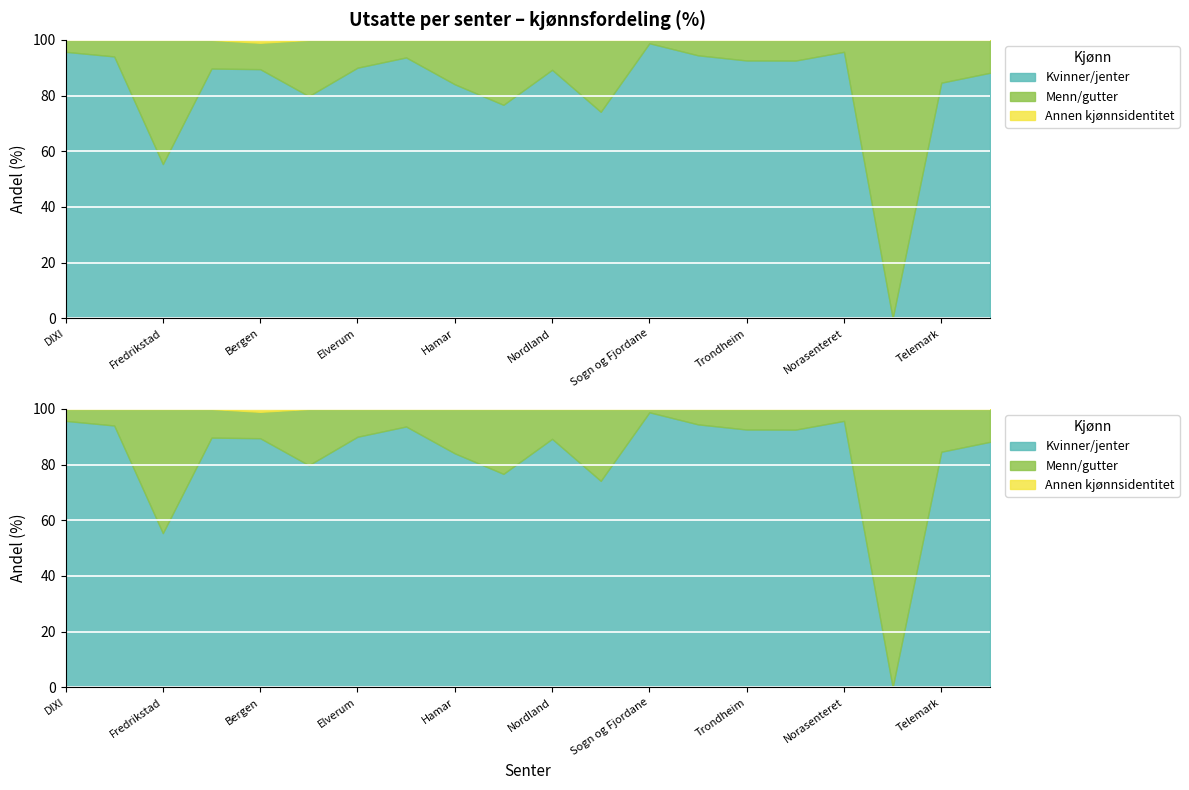

After their last crossing, which series has the higher values: Menn/gutter or Kvinner/jenter?

Kvinner/jenter